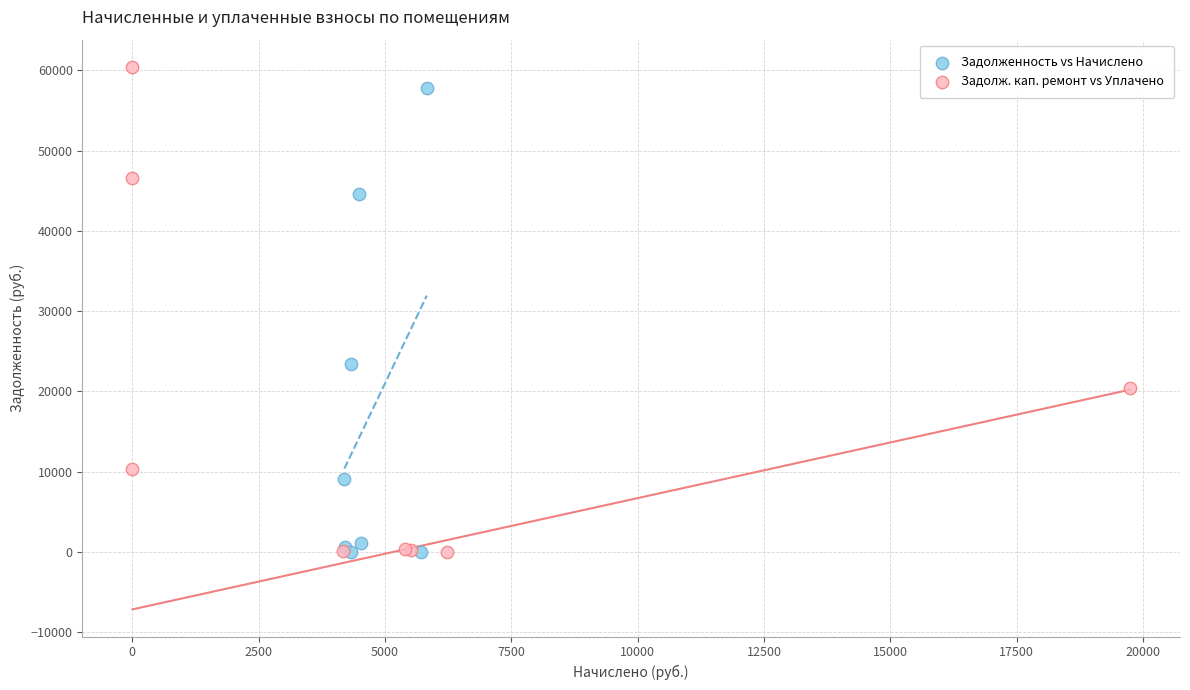

Which series has the largest Y range (max minus min)?

Задолж. кап. ремонт vs Уплачено